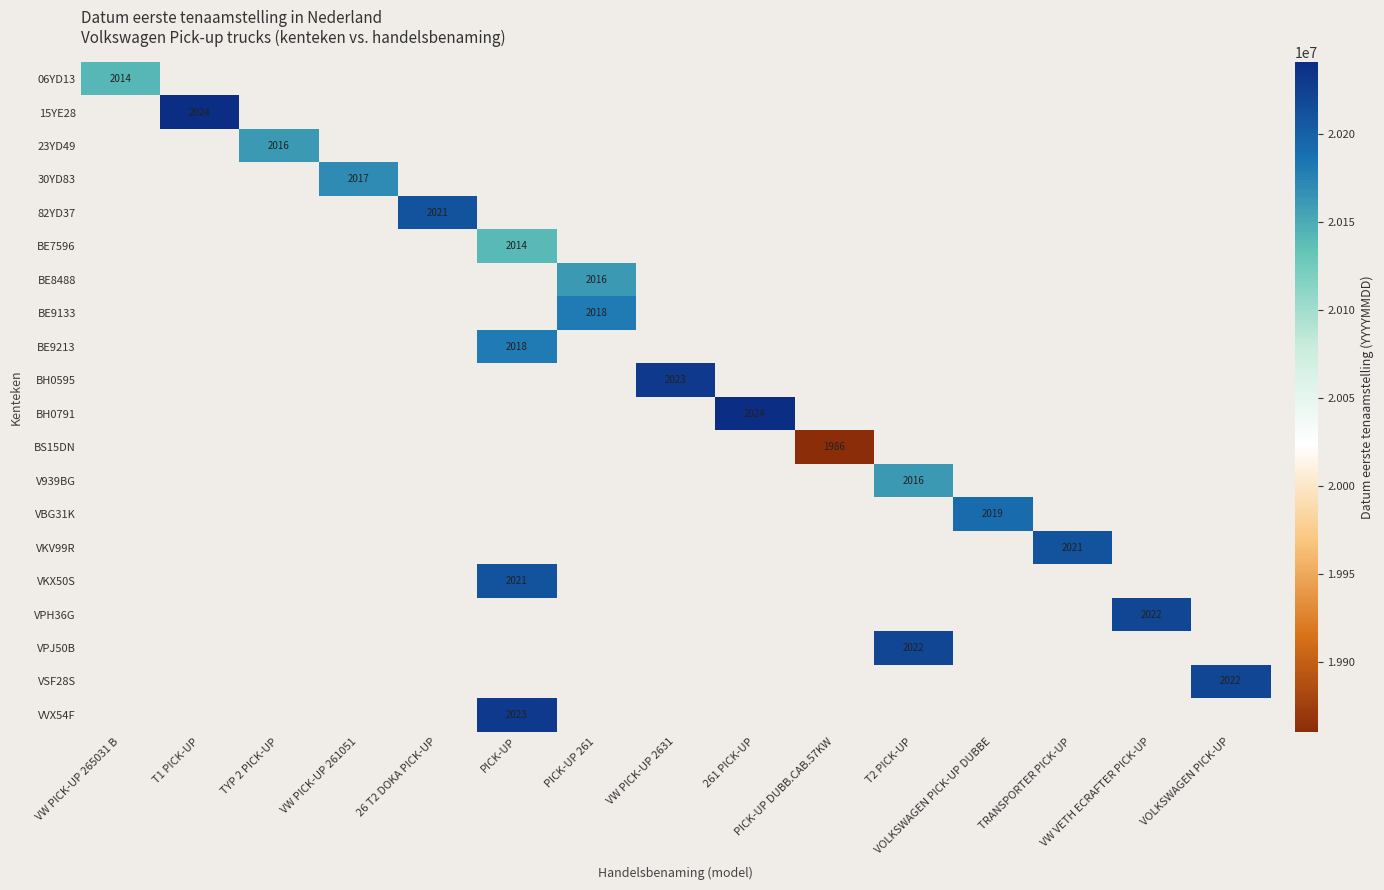

At how many categories does at least one series exceed 20193560?

9